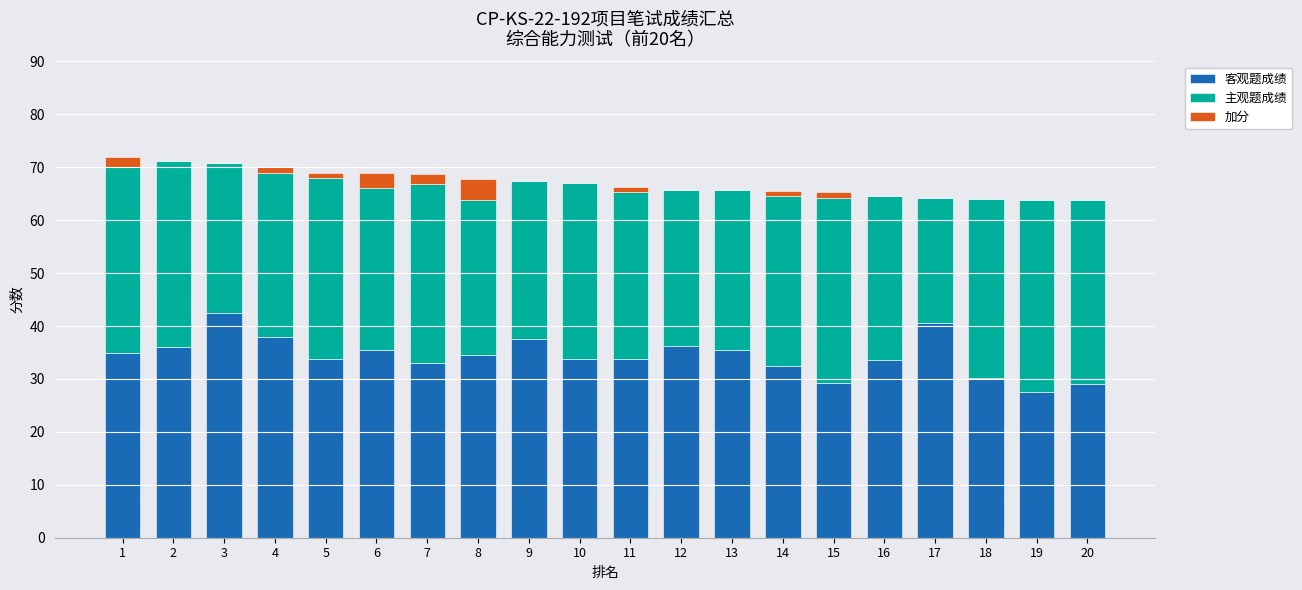

Count the number of categories in the chart.

20